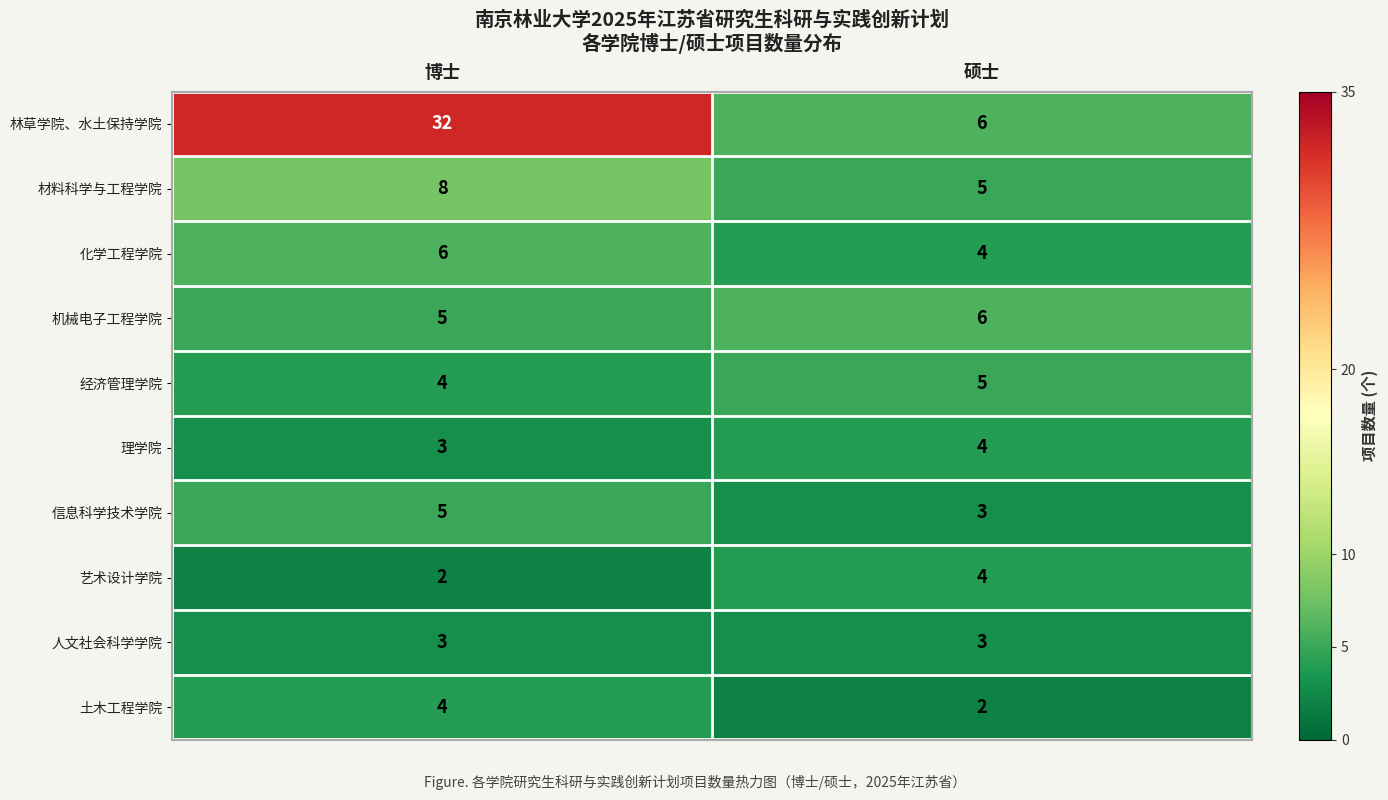

At how many categories does at least one series exceed 22?

1